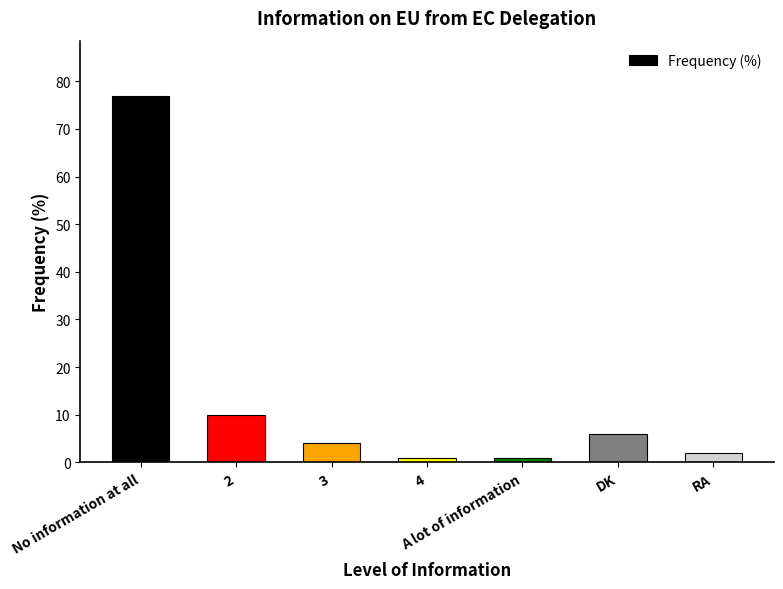

Read the value at DK.

6